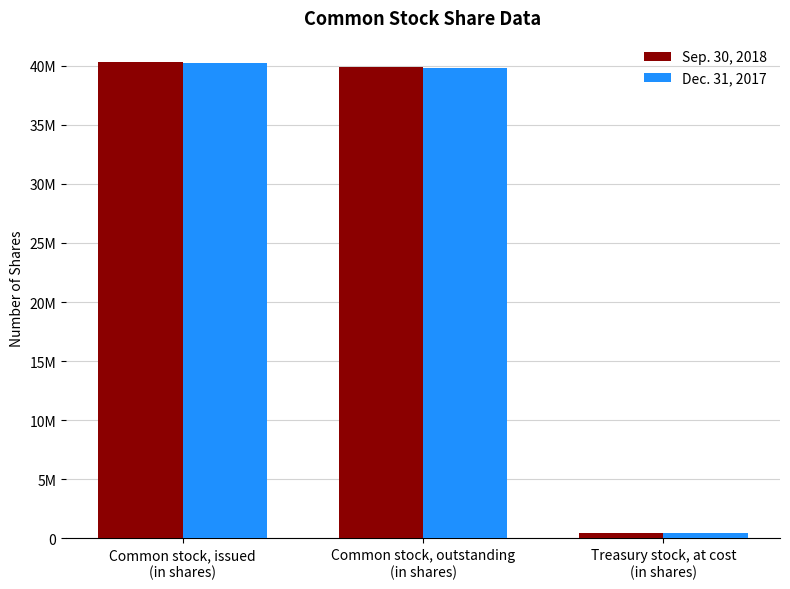

Does the chart contain stacked bars?

No